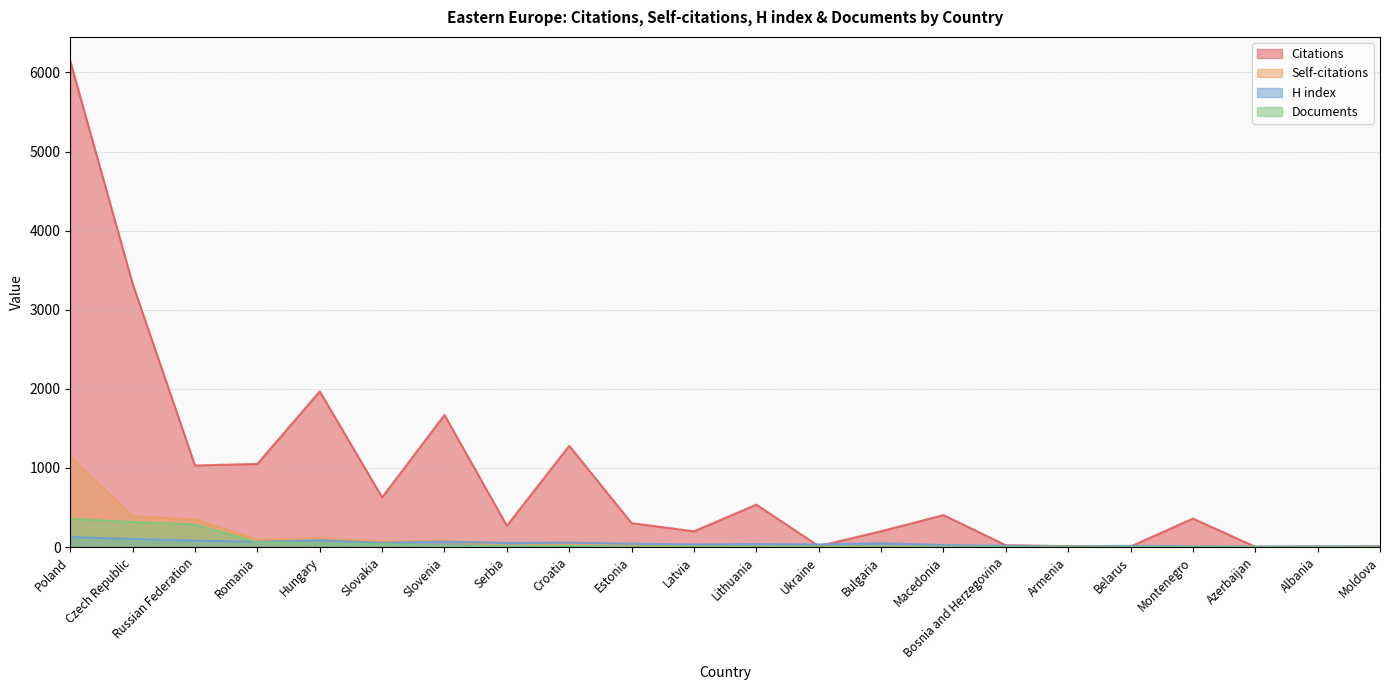

At which label is Self-citations closest to 571?

Czech Republic